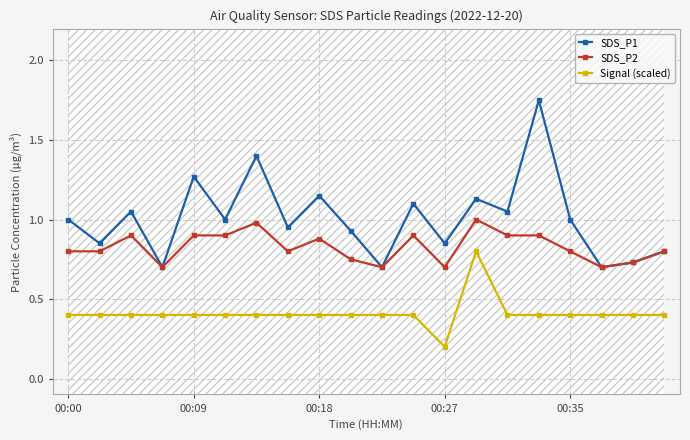

The value of SDS_P1 at 00:18 is 2.1. True or false?

False